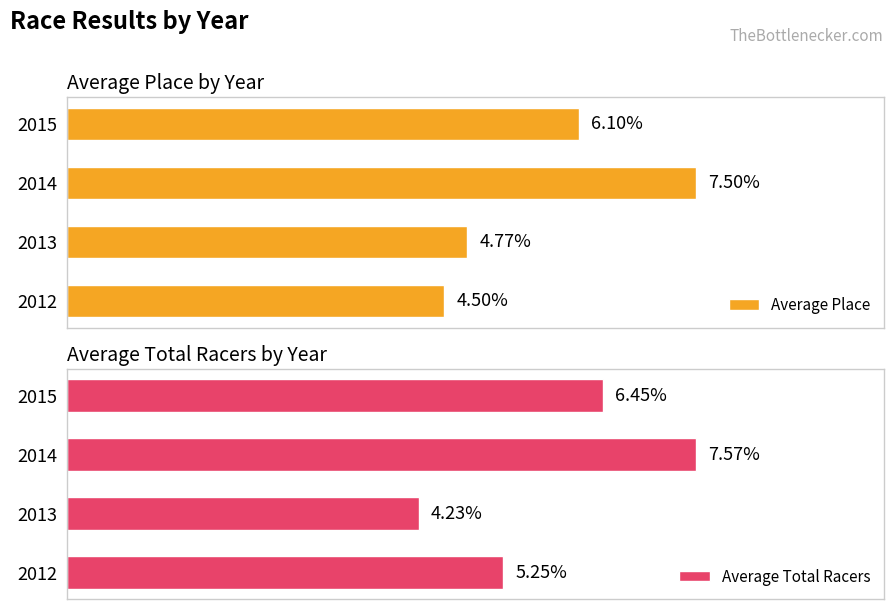

What is the total value across all series at 2013?

9.0